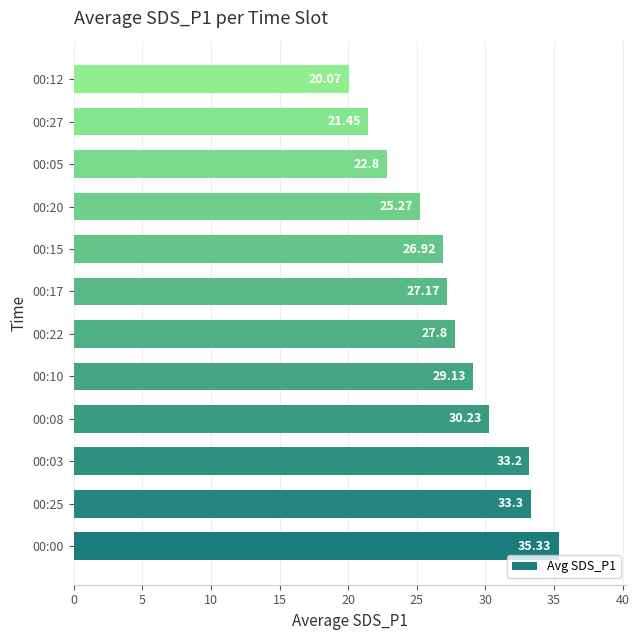

What is the ratio of the value at 00:22 to the value at 00:15?

1.0